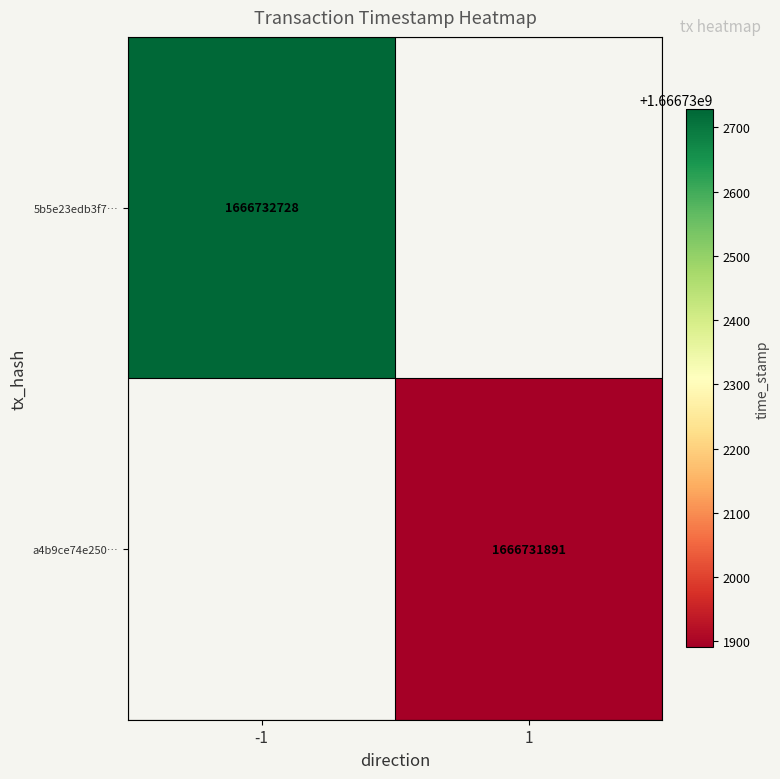

Between 1 and 0, which is larger?

1